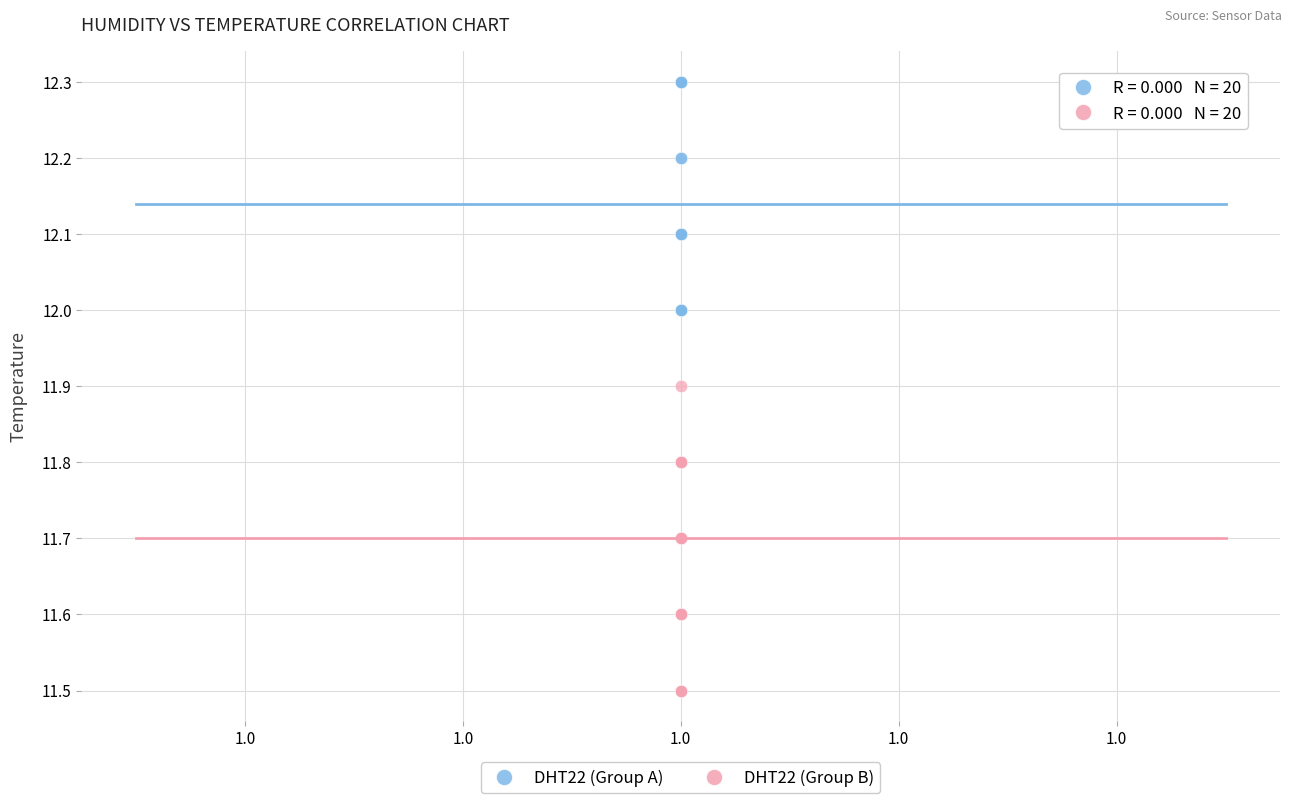

Which series reaches the maximum Y coordinate?

DHT22 (Group A)